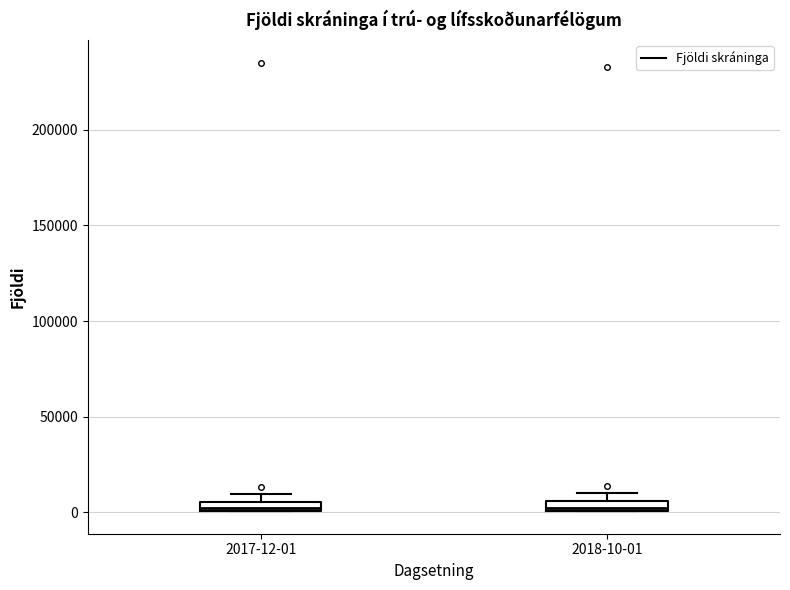

Where is the upper edge of the box for 2017-12-01 on the y-axis? The values are not printed on the chart, so give them approximately, as read against the axis.

5000